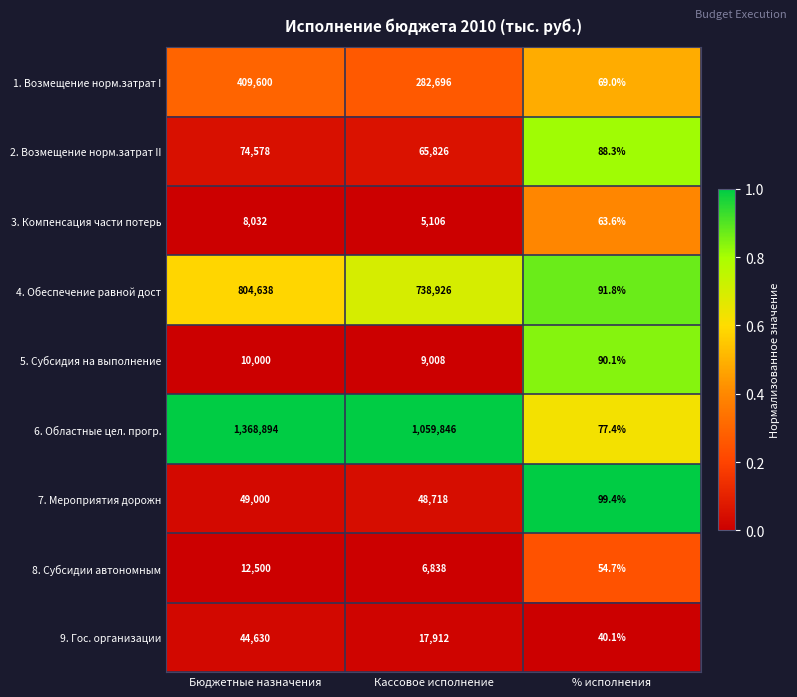

Reading right to left, transcribe all the data shown in this chart.

1. Возмещение норм.затрат I: 69.0	282696.0	409600.0
2. Возмещение норм.затрат II: 88.3	65826.0	74578.0
3. Компенсация части потерь: 63.6	5106.0	8032.0
4. Обеспечение равной дост: 91.8	738926.0	804638.0
5. Субсидия на выполнение: 90.1	9008.0	10000.0
6. Областные цел. прогр.: 77.4	1059846.0	1368894.0
7. Мероприятия дорожн: 99.4	48718.0	49000.0
8. Субсидии автономным: 54.7	6838.0	12500.0
9. Гос. организации: 40.1	17912.0	44630.0